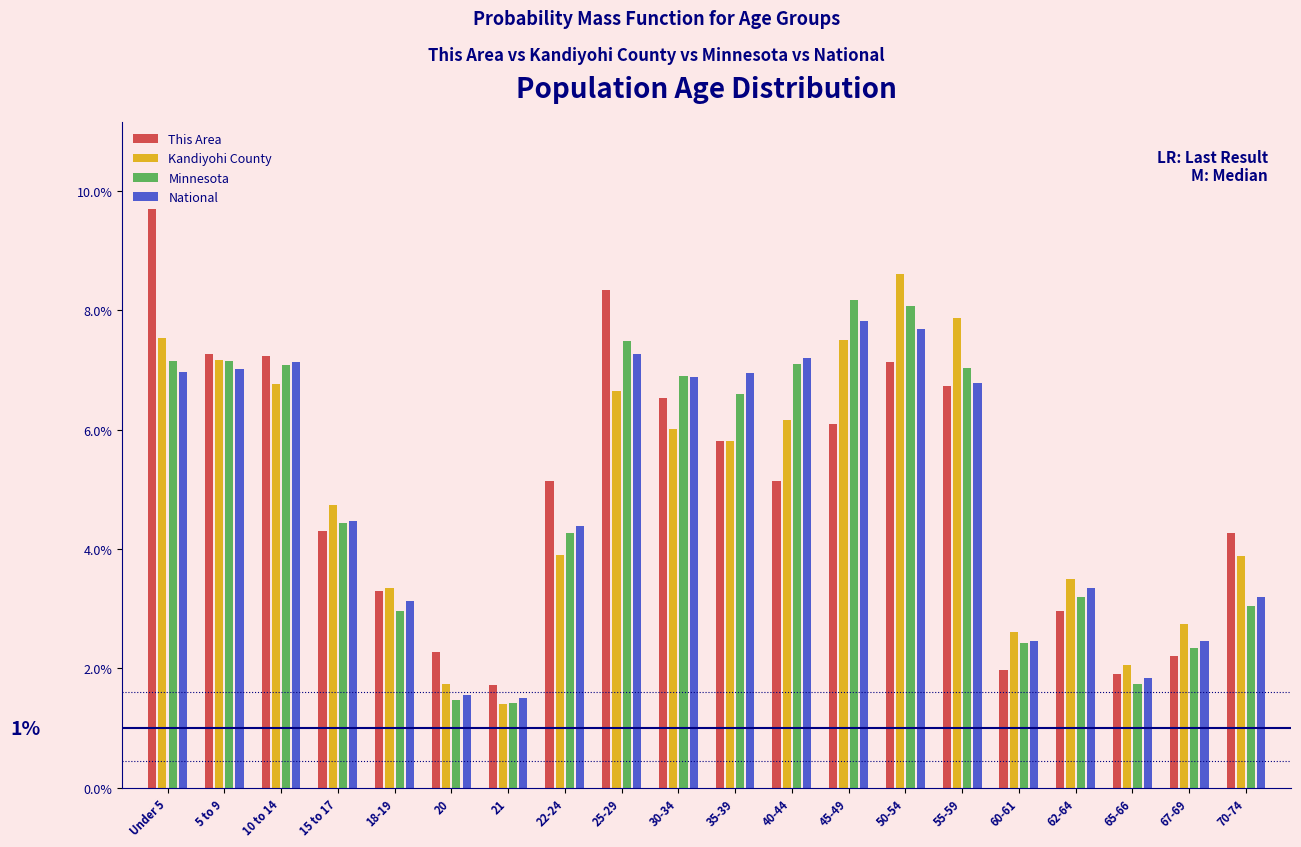

Are the bars grouped side by side (vs. stacked)?

Yes